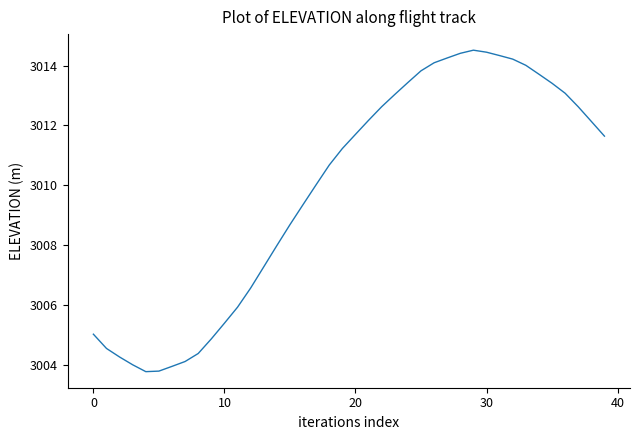

What is the difference between the maximum and minimum values?

10.7